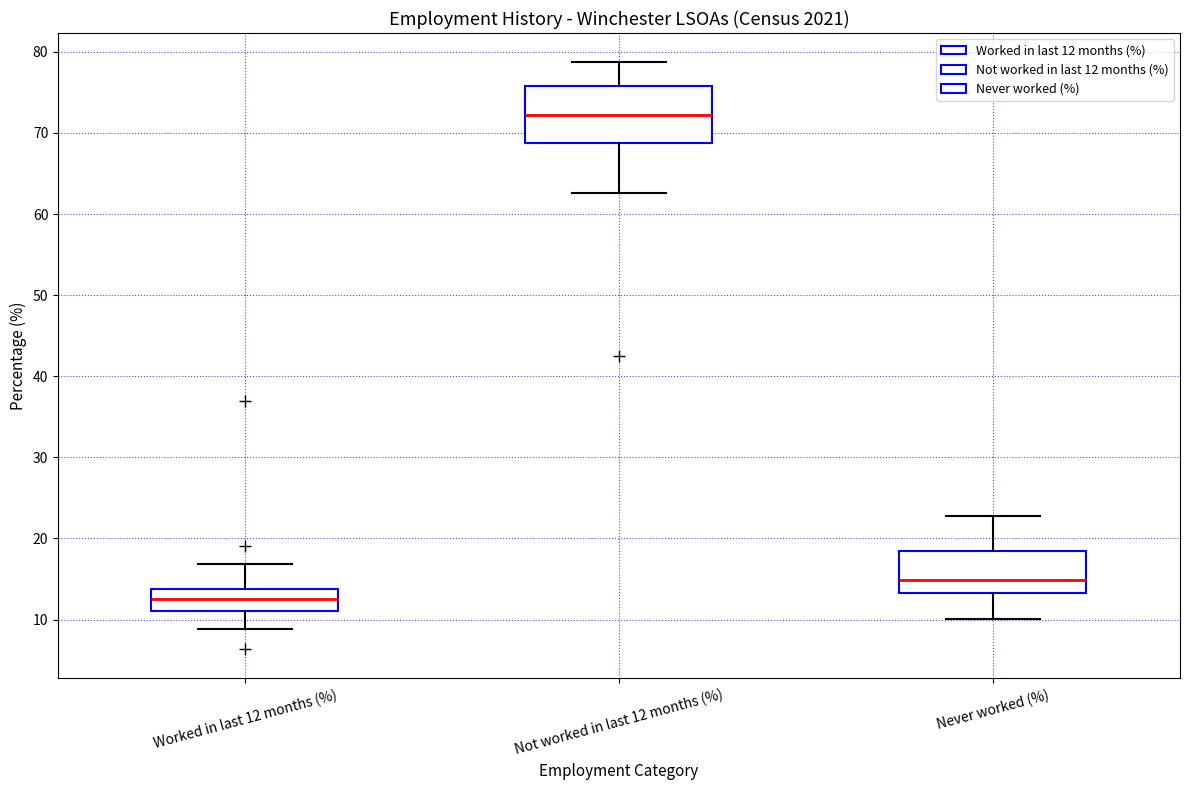

Which box is the tallest, from its lower edge to its upper edge?

Not worked in last 12 months (%)